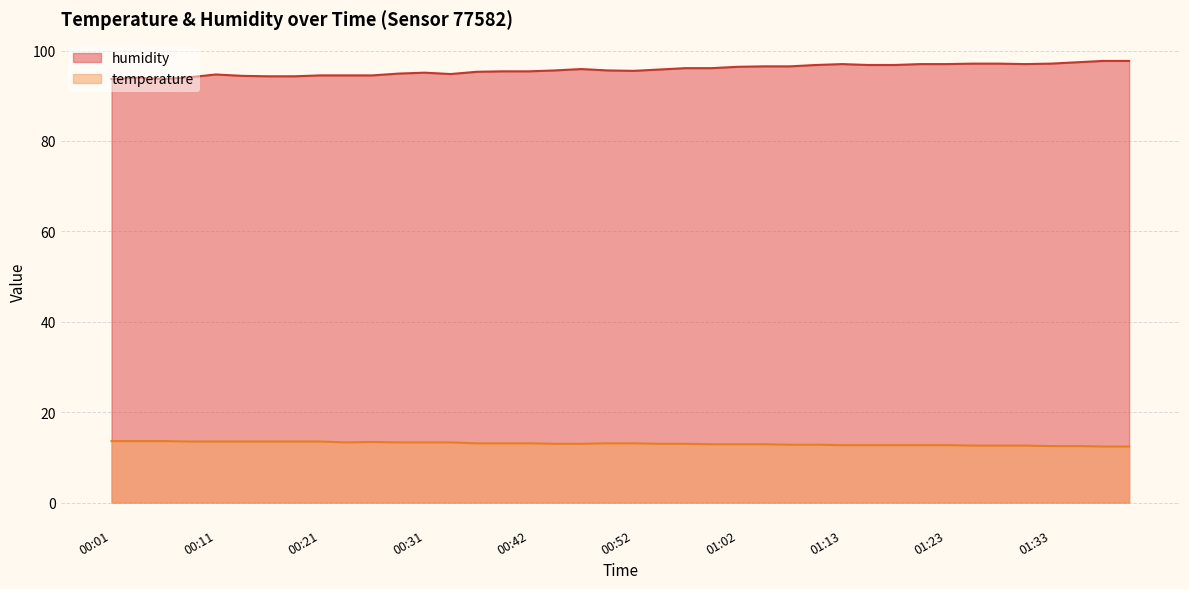

Which category has the lowest value across all series?

01:38